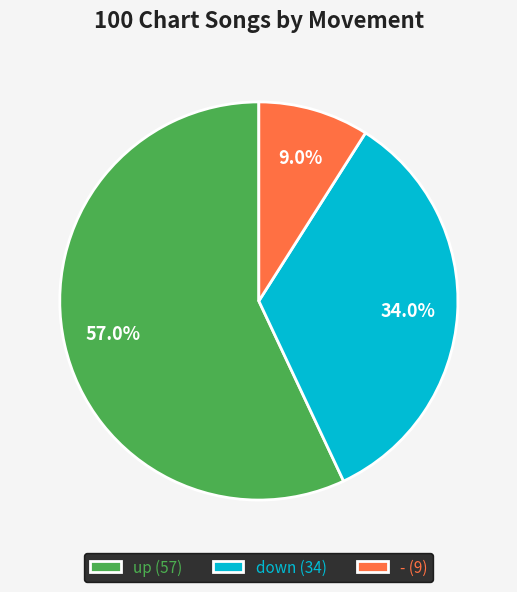

What portion of the pie excludes -?

91.0%